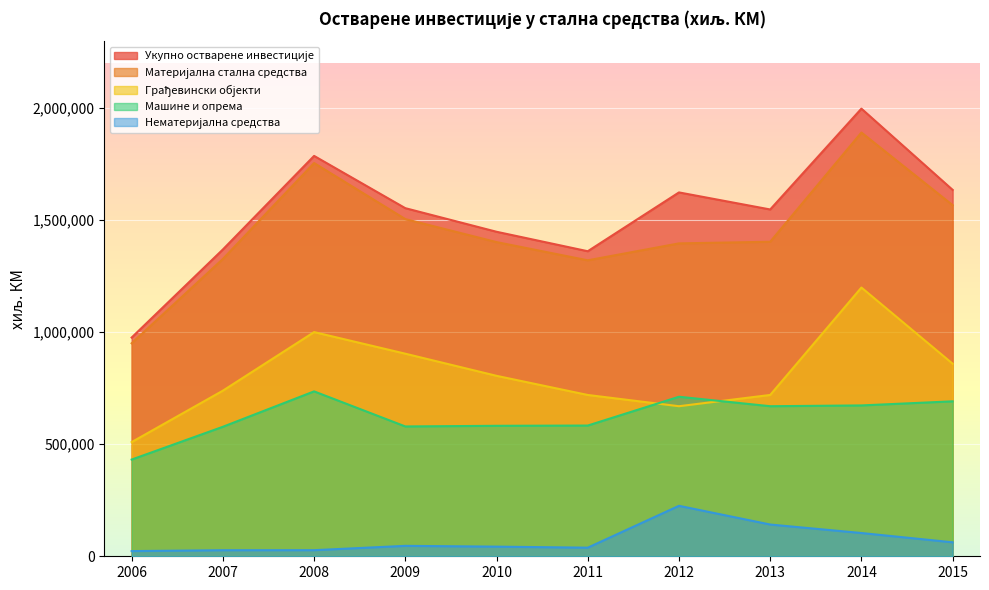

True or false: Укупно остварене инвестиције and Нематеријална средства cross at least once.

False